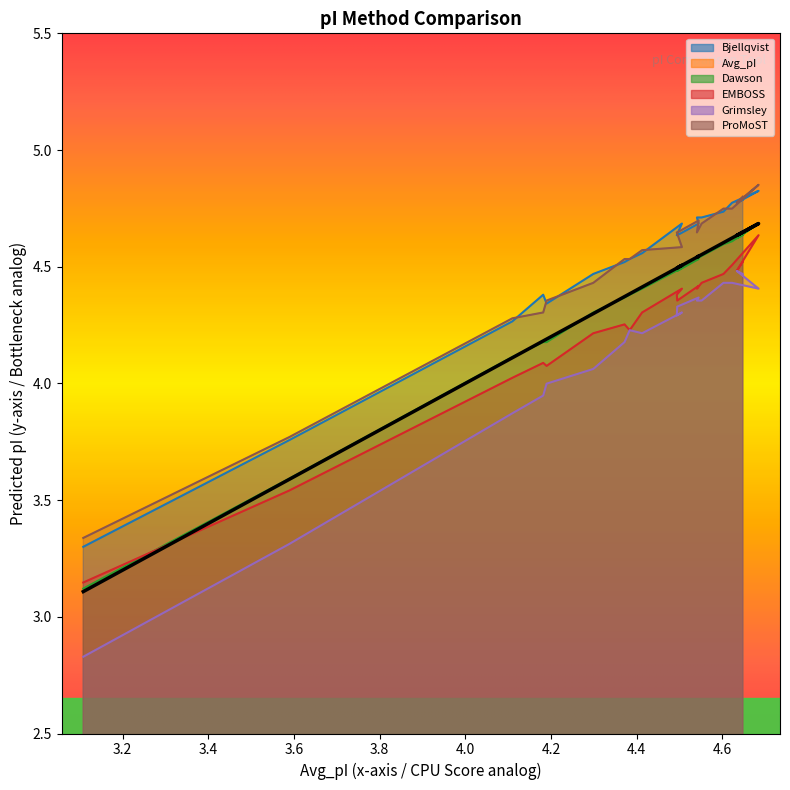

How many lines are shown in the chart?

6